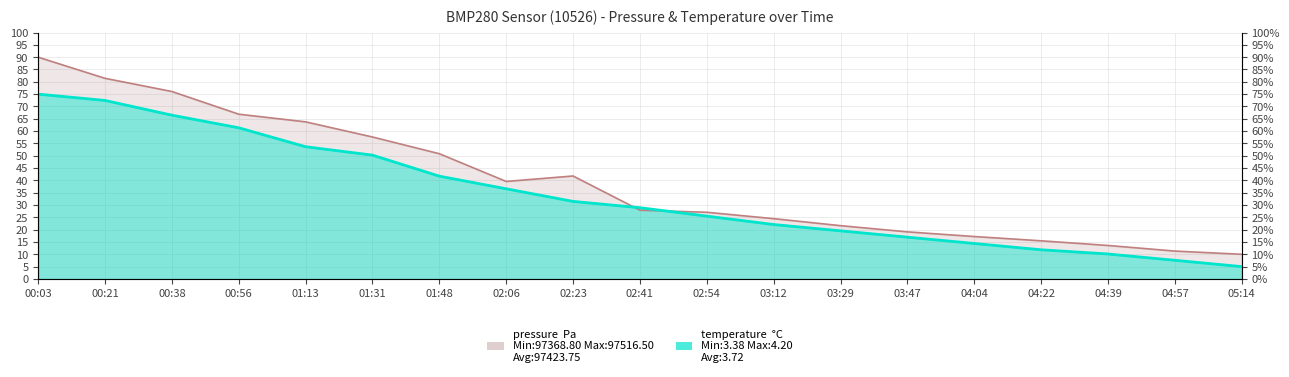

How many intersections are there between temperature and pressure?

2